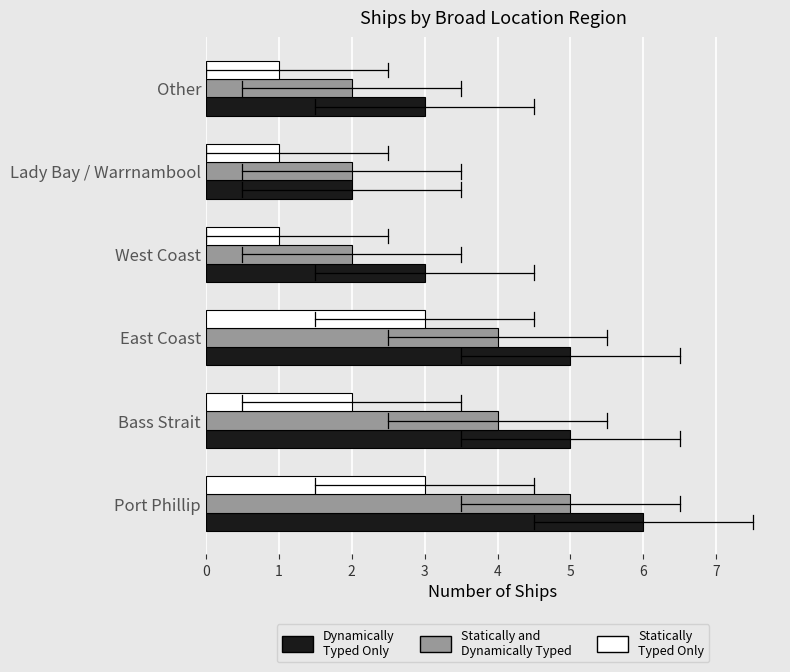

How many categories are shown in the chart?

6